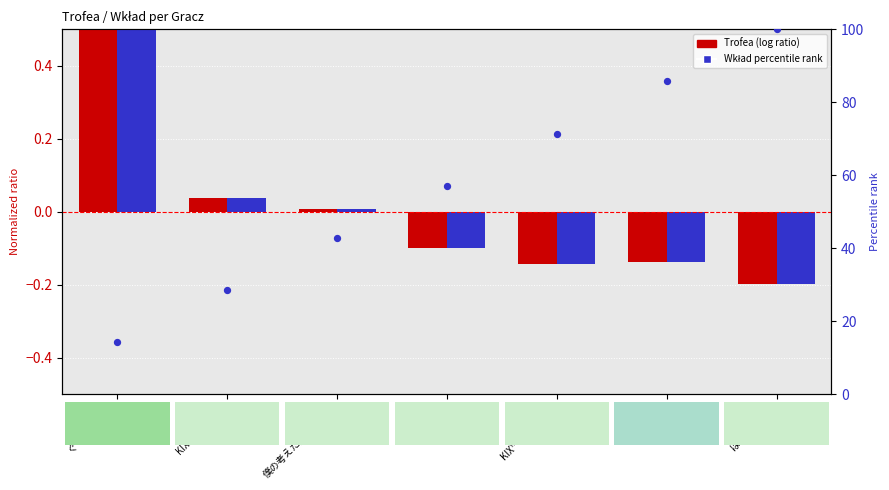

Which series reaches the minimum Y coordinate?

Trofea (log ratio)